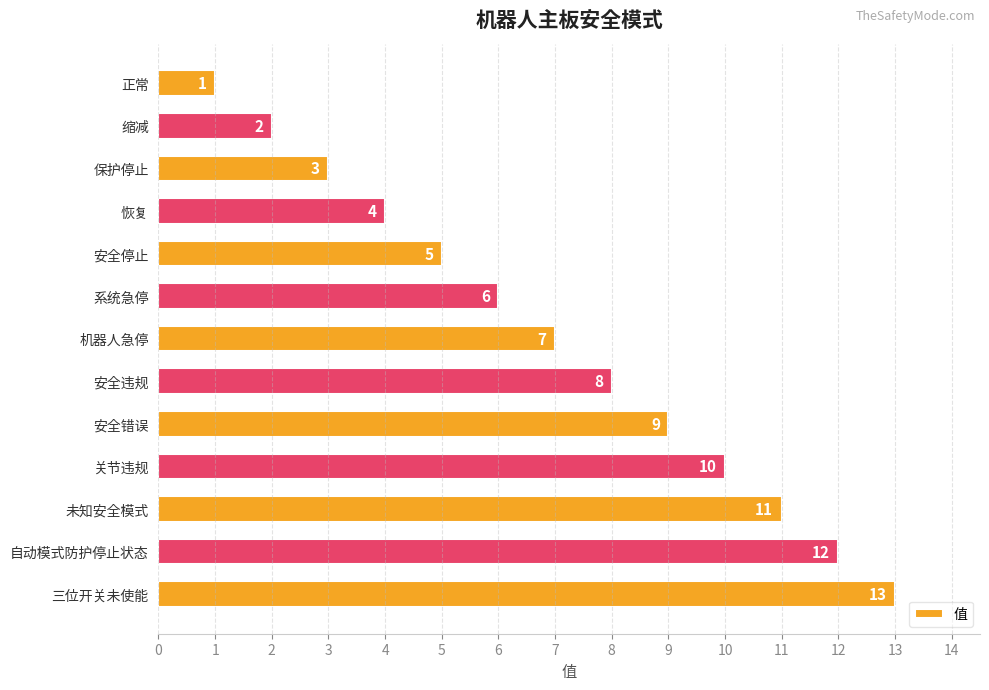

The value at 安全停止 is 8. True or false?

False